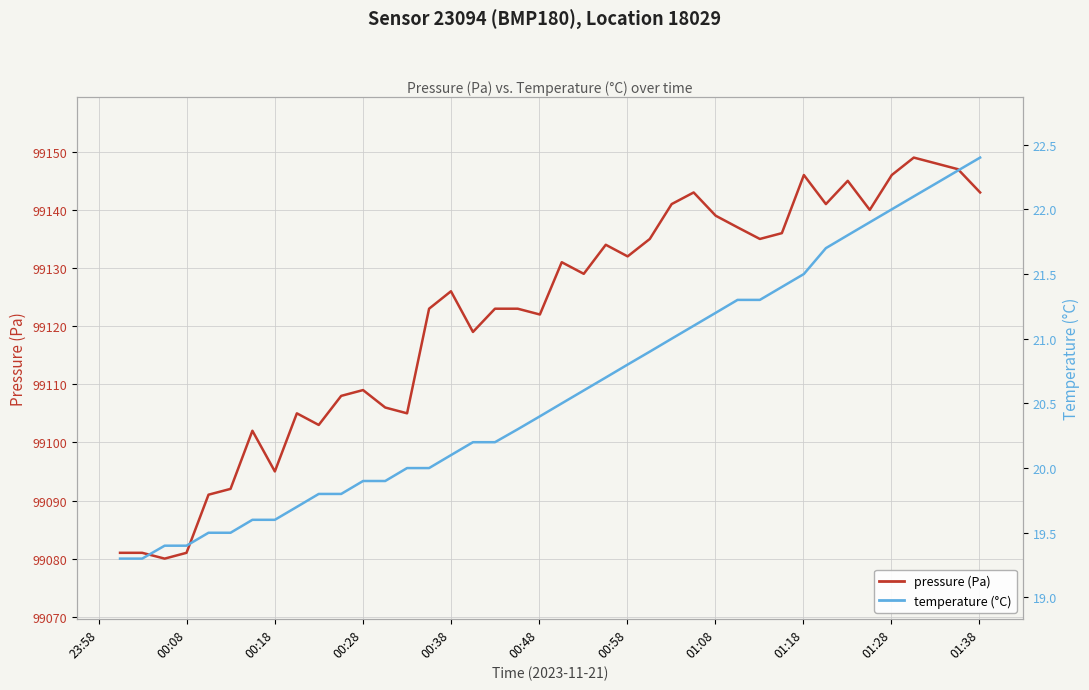

How many data points in pressure (Pa) are less than 99129?

20